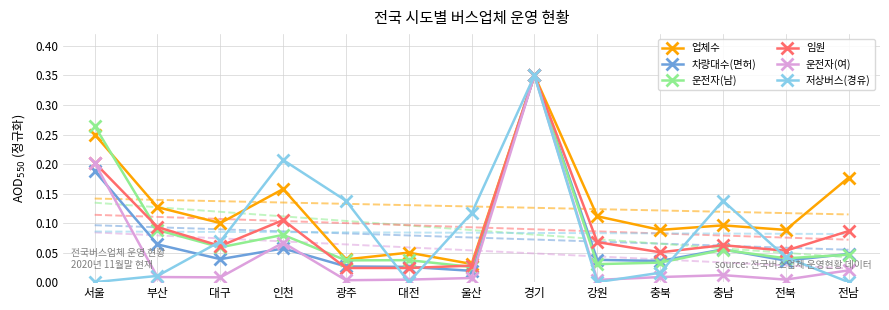

How many interior local peaks does the 운전자(여) series have?

3